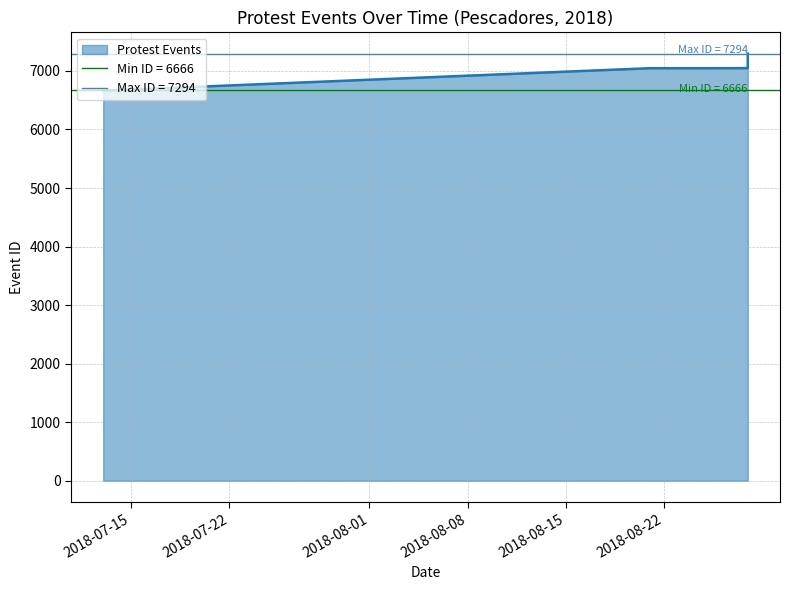

List the labels in order of value, smallest first.

2018-07-13, 2018-07-14, 2018-08-21, 2018-08-27, 2018-08-28, 2018-08-28, 2018-08-28, 2018-08-28, 2018-08-28, 2018-08-28, 2018-08-28, 2018-08-28